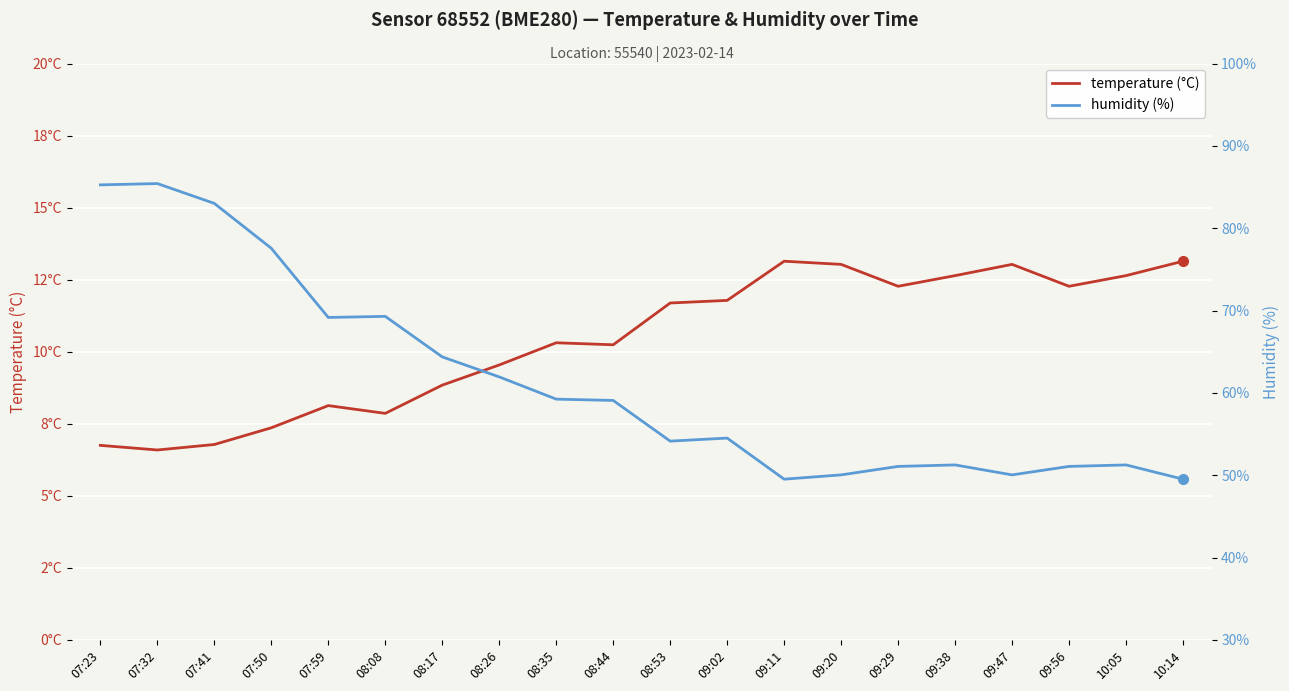

What is the difference between the second highest and second lowest values in the temperature series?

6.4